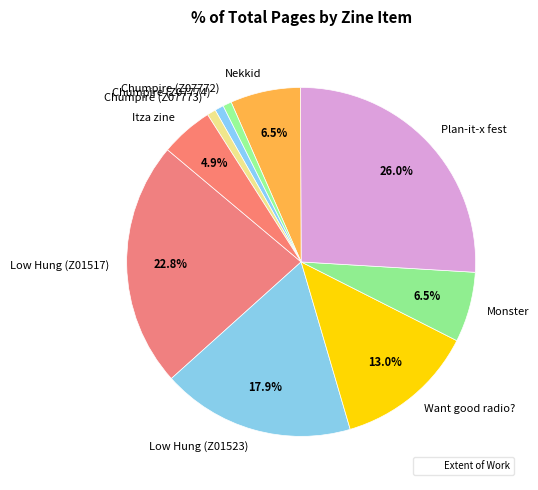

Do Want good radio? and Chumpire (Z07773) together represent more than half of the pie?

No